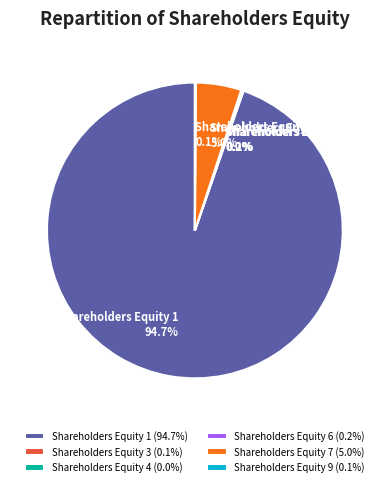

Between Shareholders Equity 7 and Shareholders Equity 1, which is larger?

Shareholders Equity 1